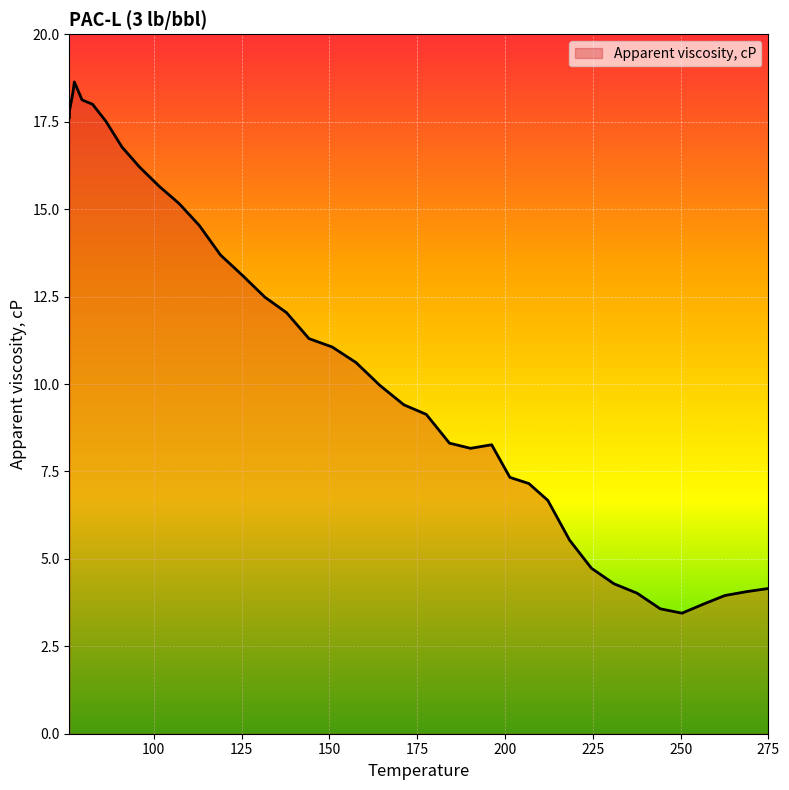

What is the greatest value displayed?

18.6